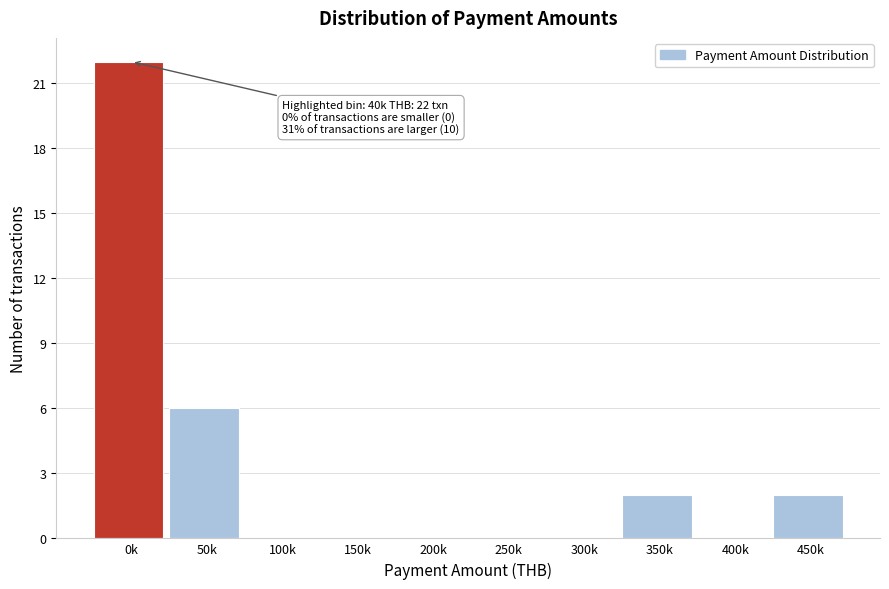

Reading left to right, list all the values displayed in this chart.

0k=22	50k=6	100k=0	150k=0	200k=0	250k=0	300k=0	350k=2	400k=0	450k=2